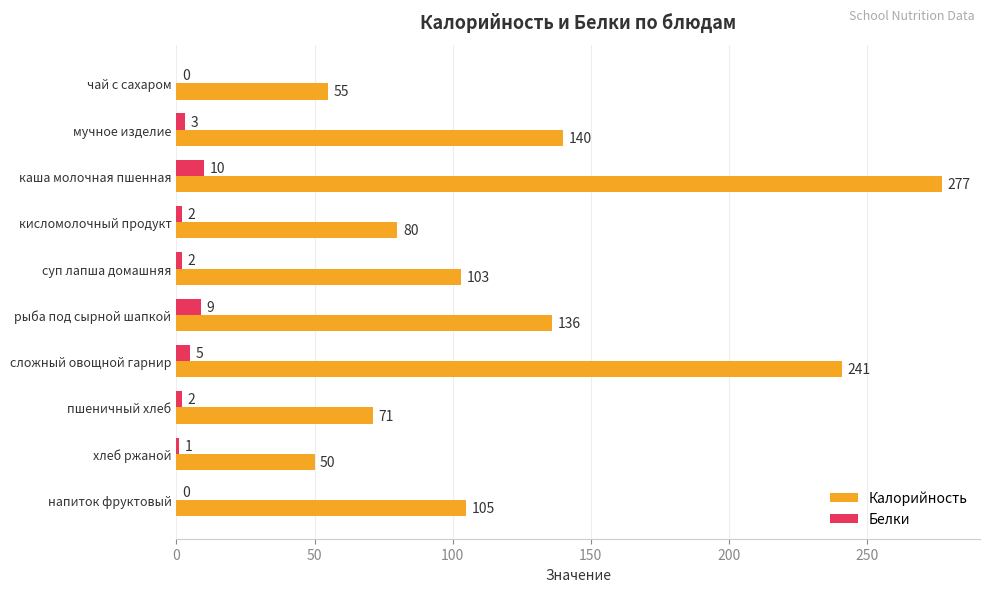

True or false: Калорийность has a value of 190 at каша молочная пшенная.

False